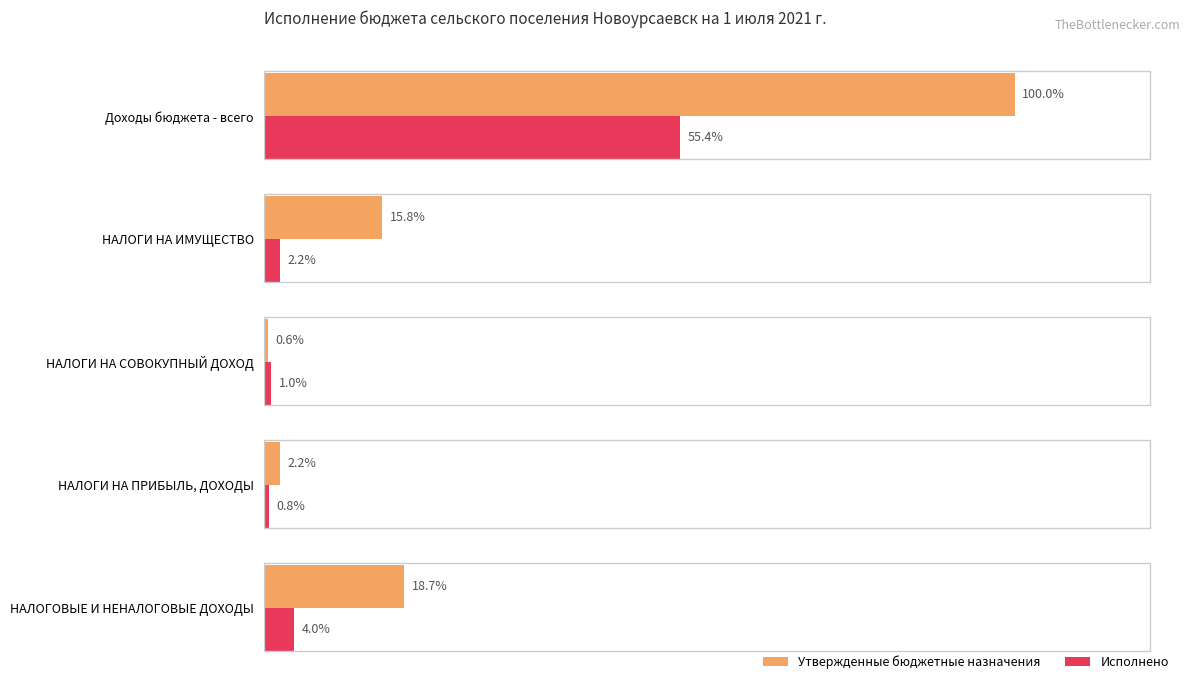

What are all the series names shown in the legend?

Утвержденные бюджетные назначения, Исполнено